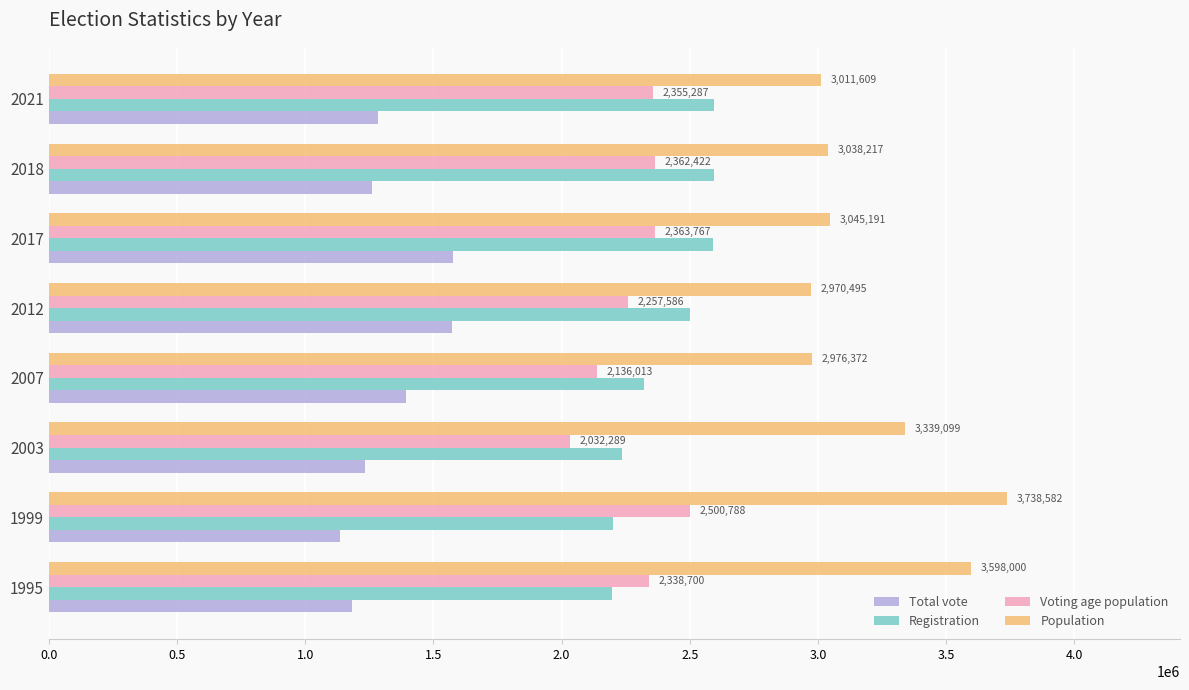

What is the greatest value displayed?

3738582